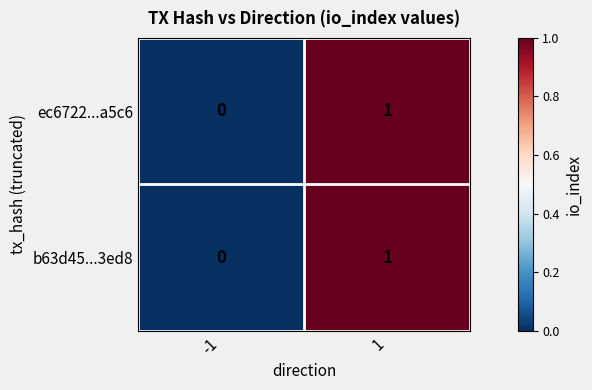

List the labels in order of b63d45...3ed8 value, smallest first.

-1, 1